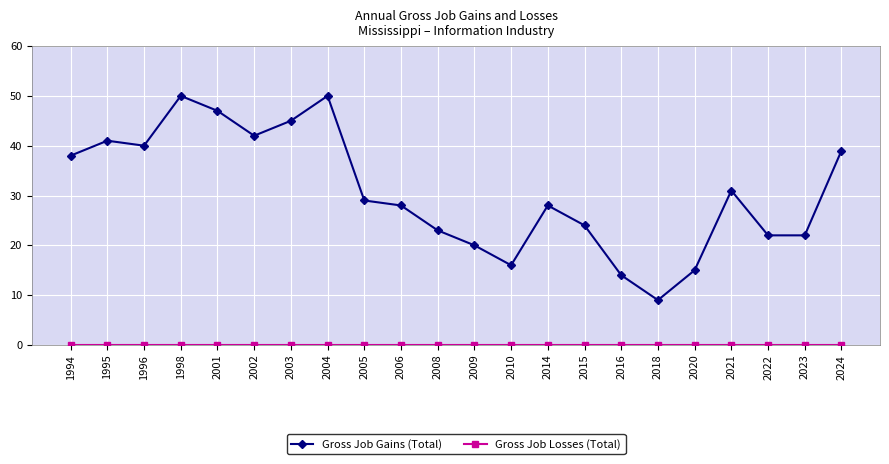

What is the spread (max minus min) of values at 2005?

29